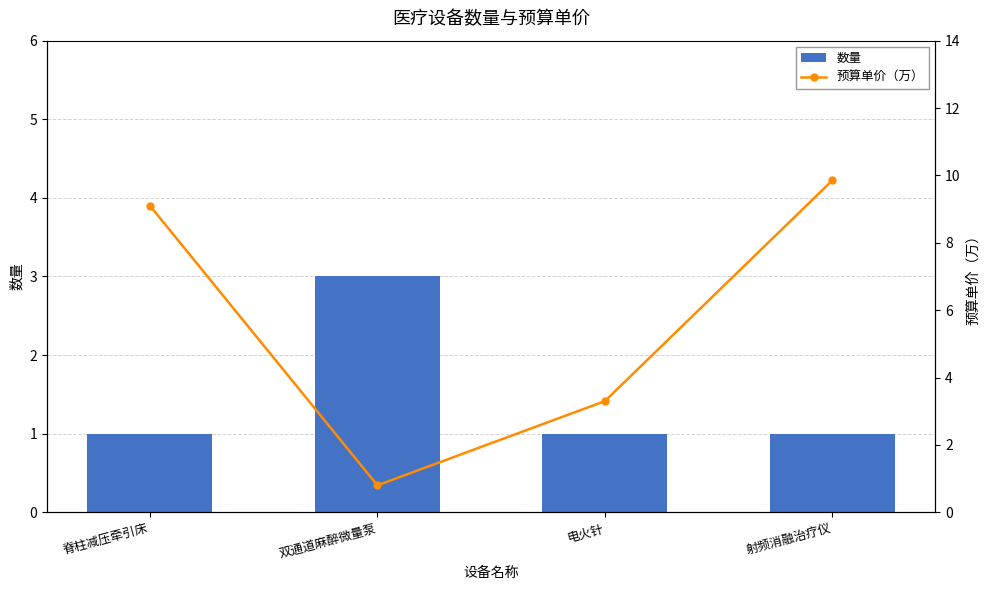

What is the maximum value for 数量?

3